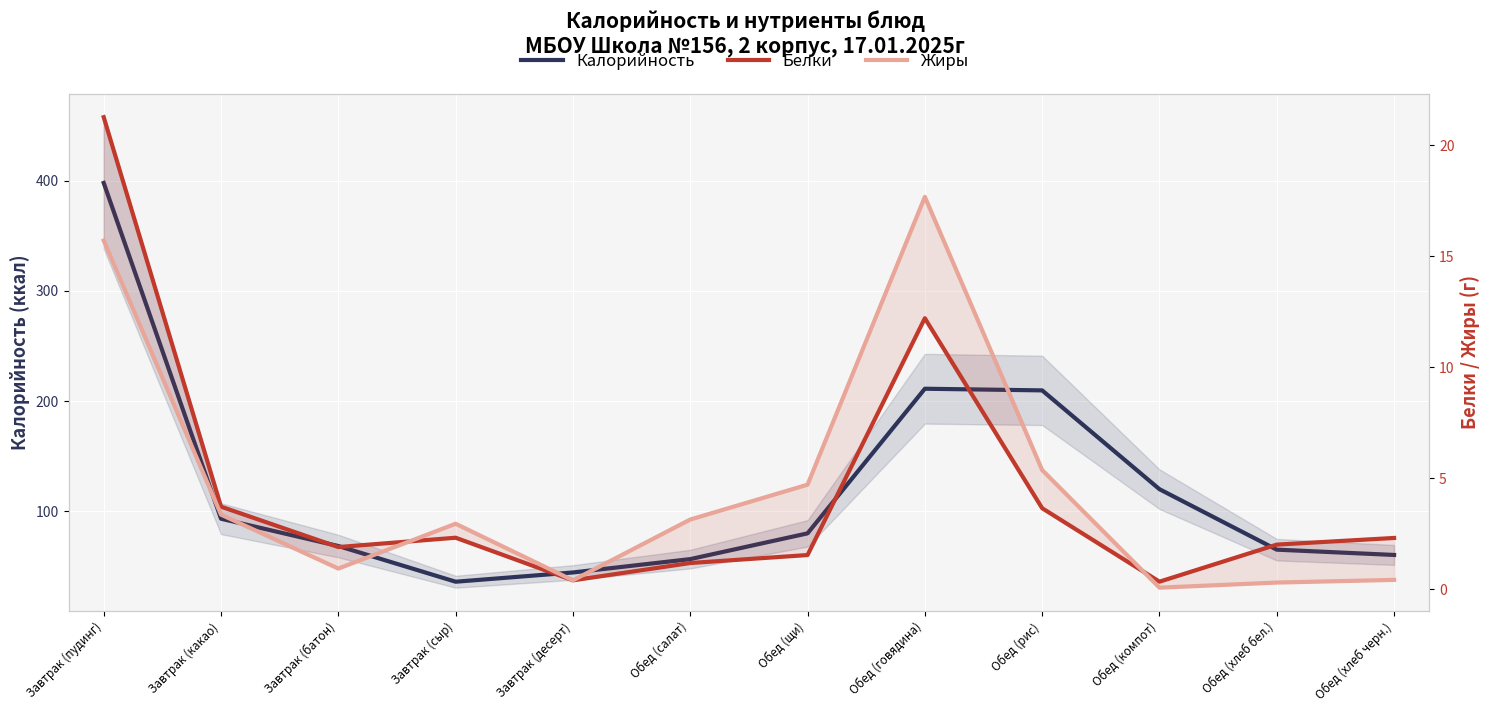

What are all the series names shown in the legend?

Калорийность, Белки, Жиры